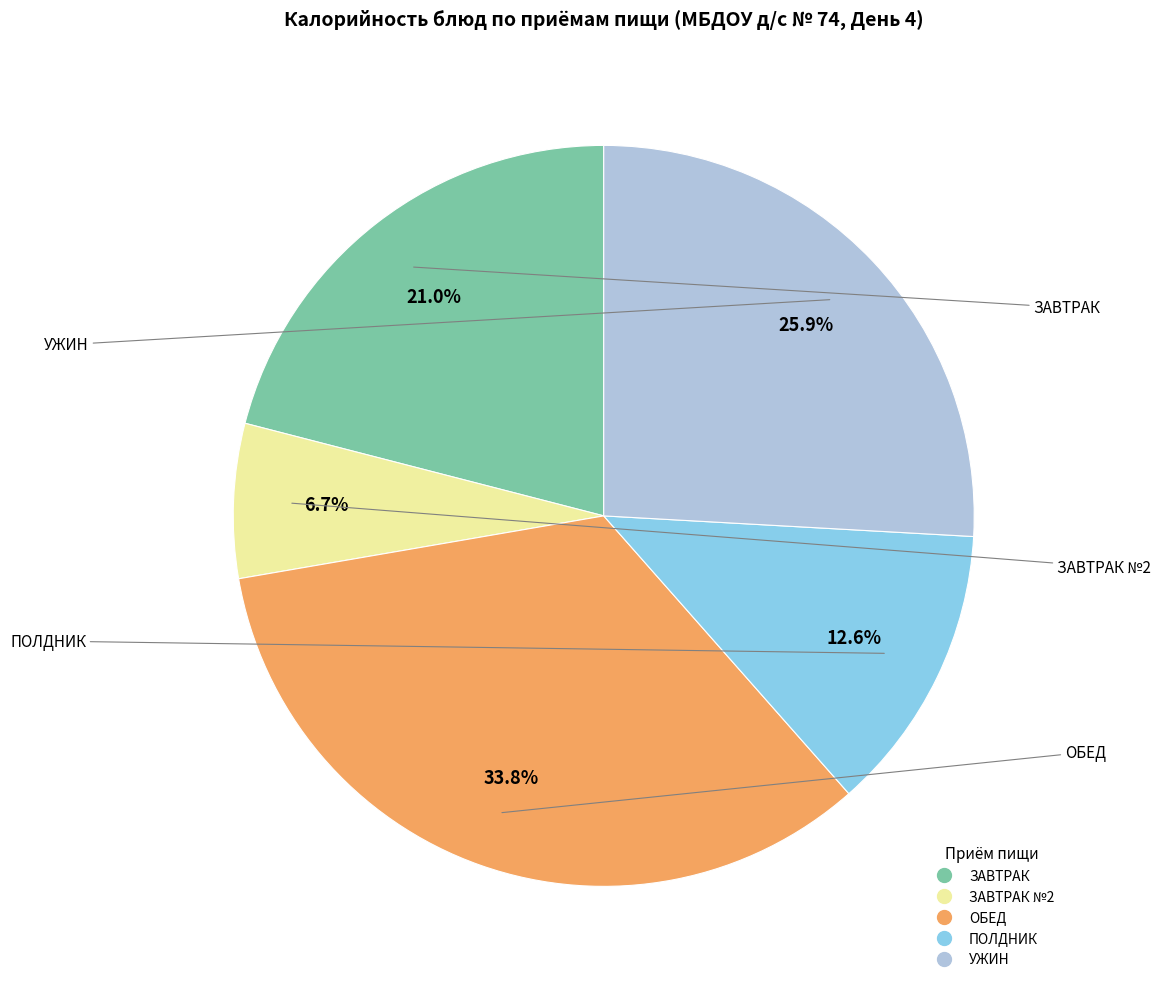

Does any single category account for the majority?

No